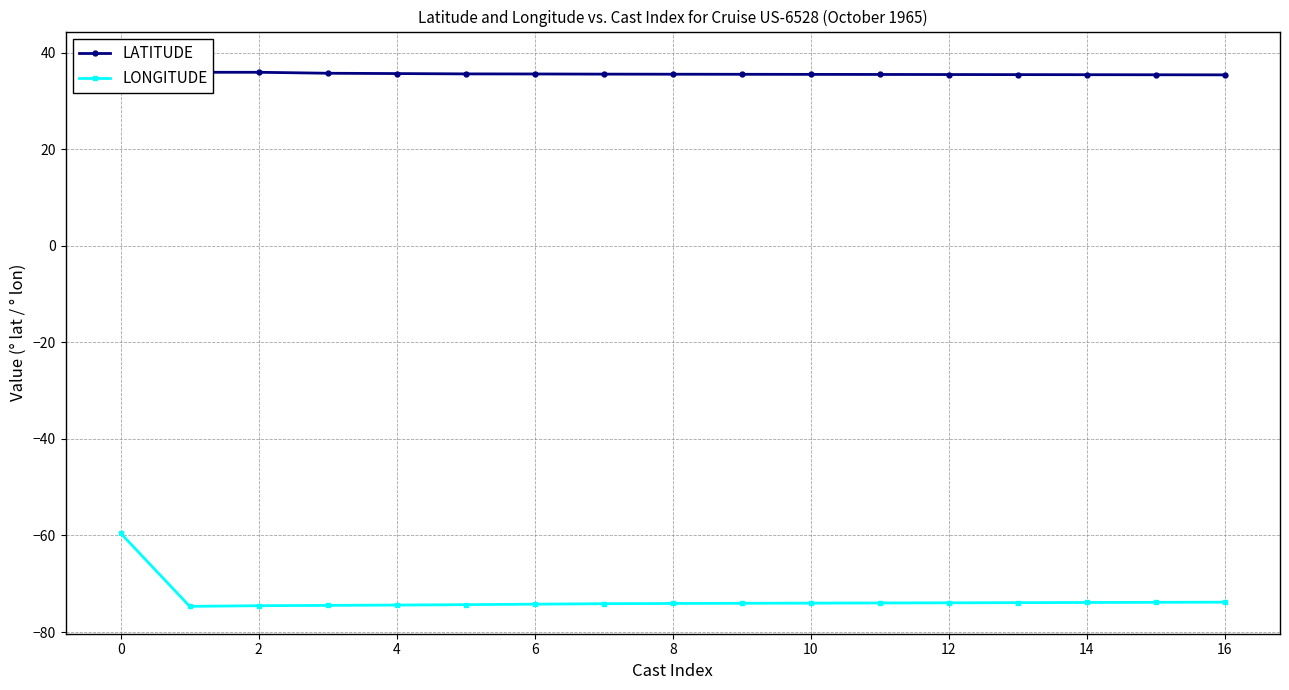

What is the difference between the LONGITUDE values at 13 and 4?

0.6